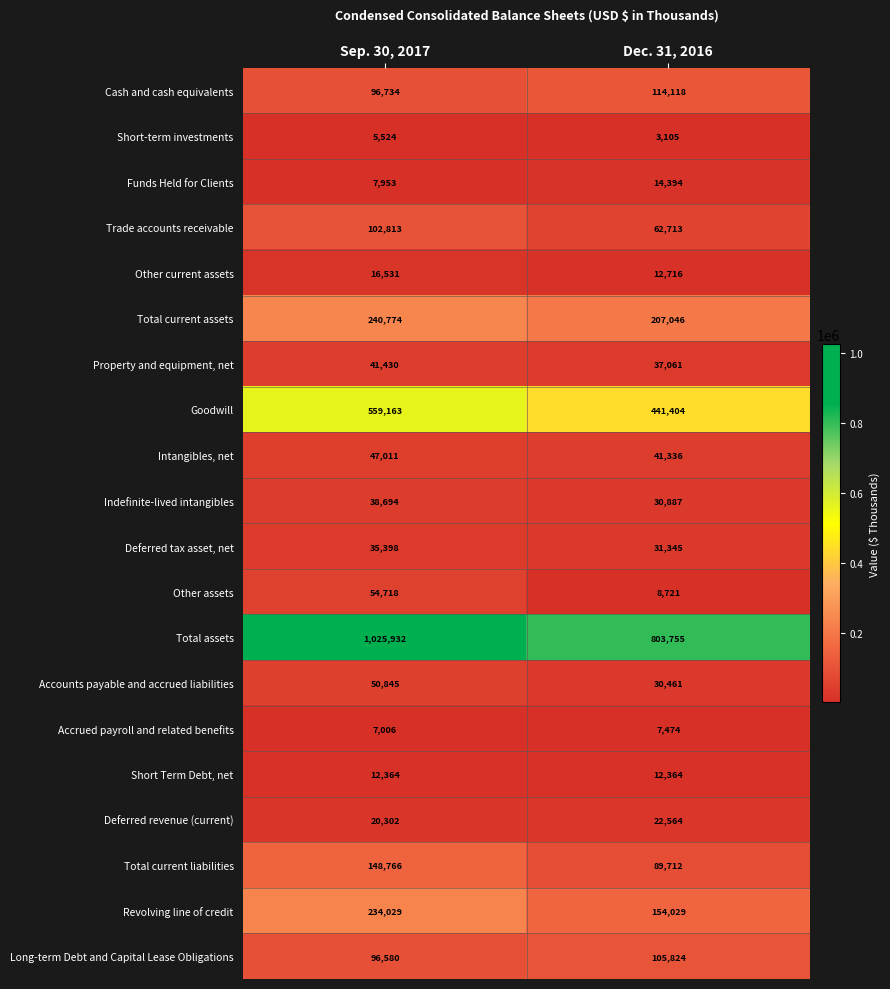

At which label does Deferred revenue (current) reach its minimum?

Sep. 30, 2017